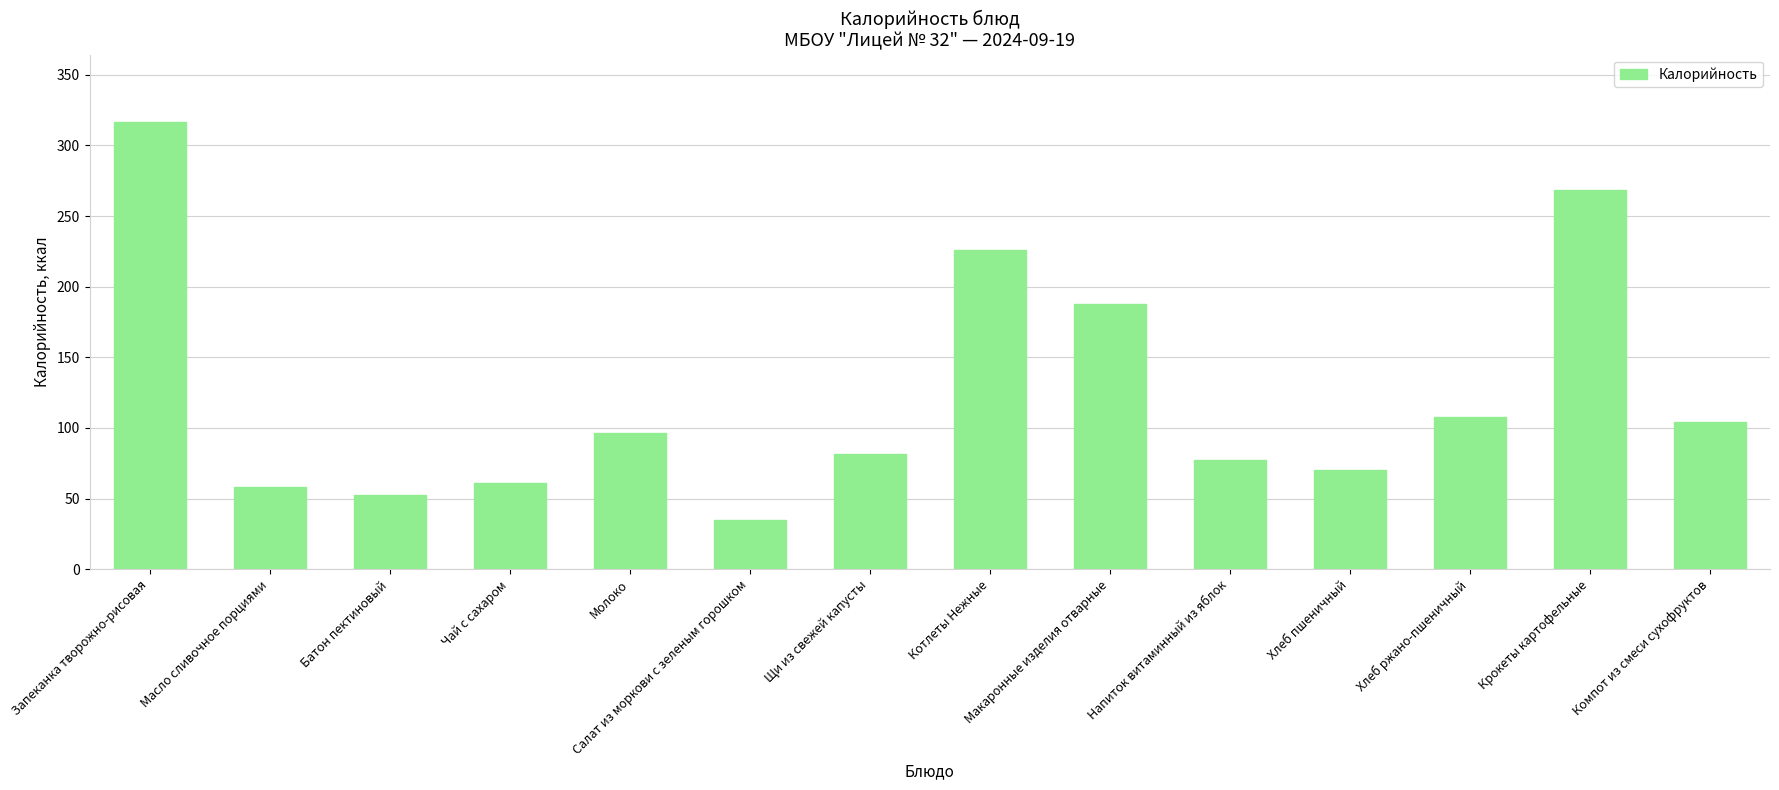

What position from the right is Компот из смеси сухофруктов?

1